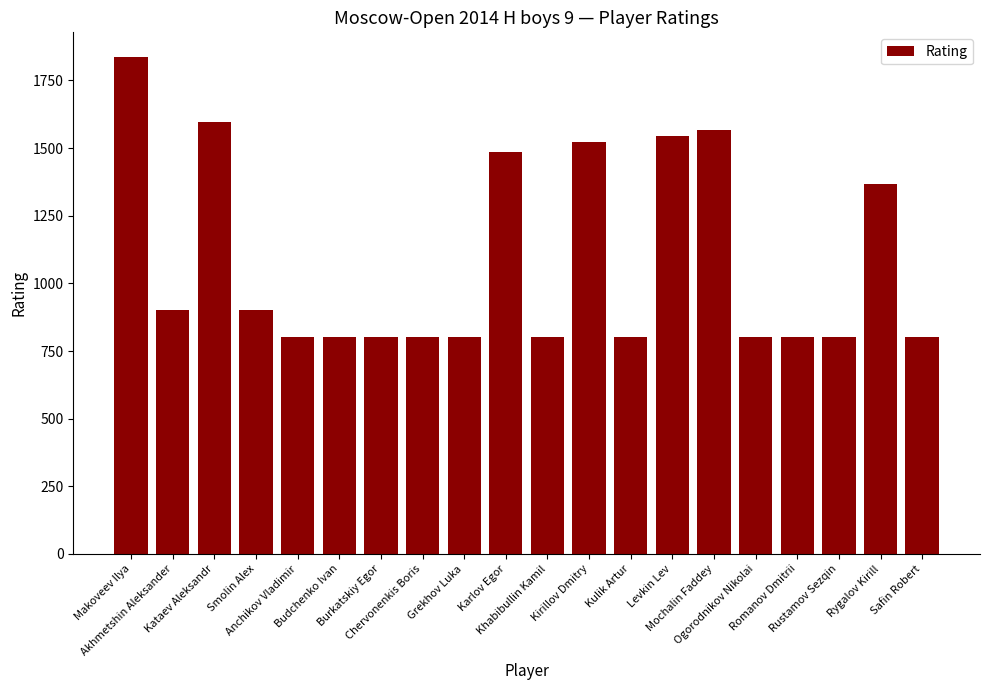

Which has a higher value, Akhmetshin Aleksander or Burkatskiy Egor?

Akhmetshin Aleksander